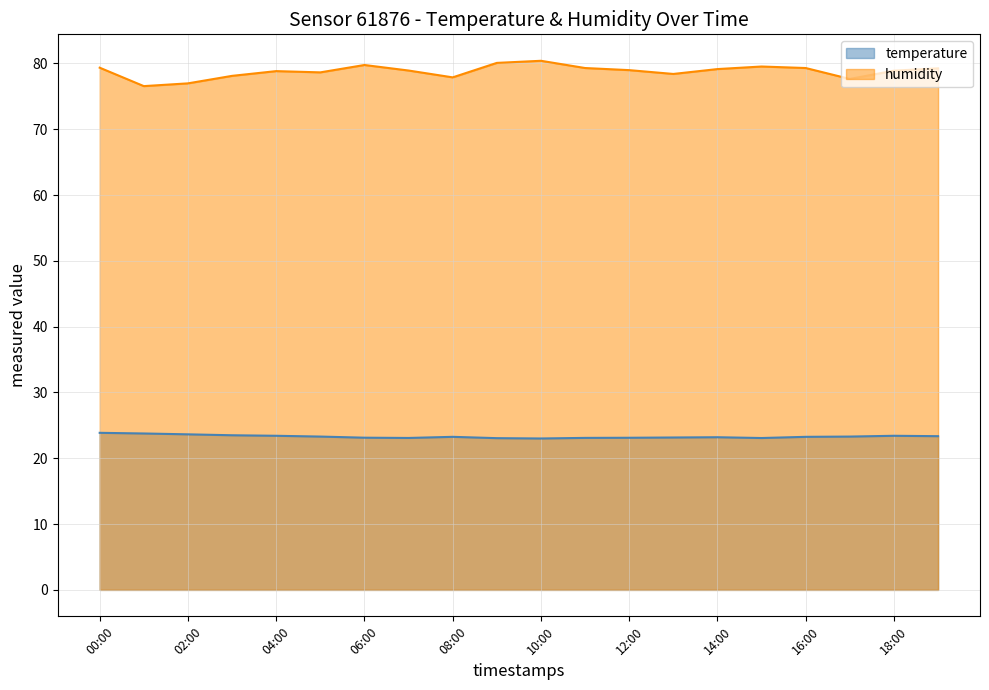

True or false: temperature and humidity intersect in this chart.

False